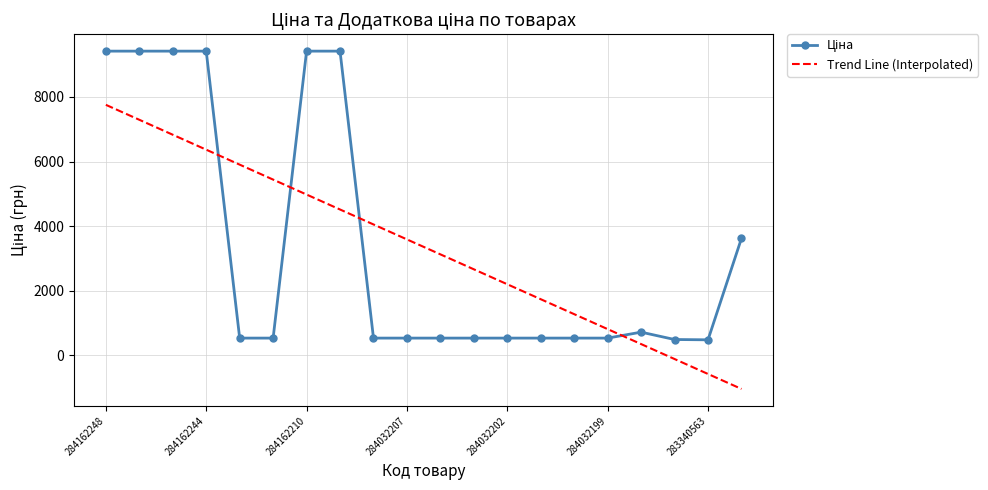

What is the highest value of the Trend Line (Interpolated) series?

7755.0